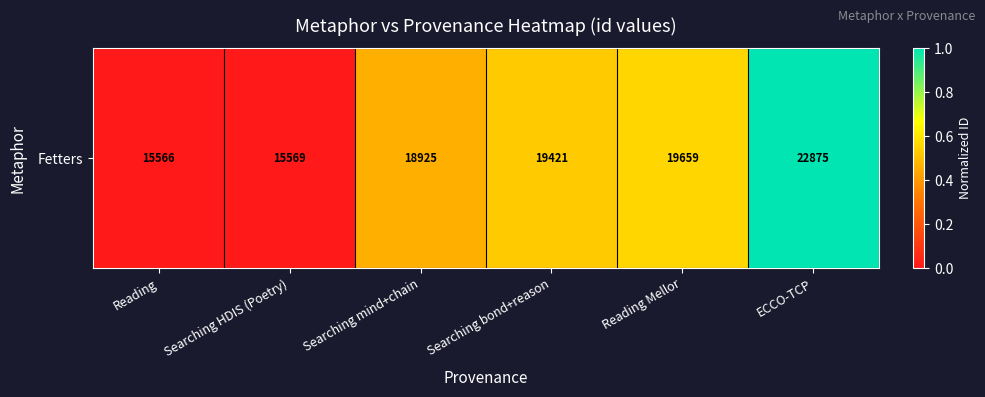

How many series are shown in this chart?

1